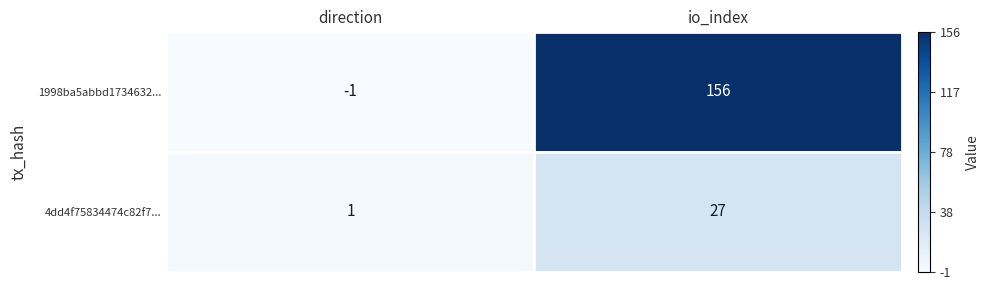

Rank the series by their maximum value, from highest to lowest.

1998ba5abbd1734632..., 4dd4f75834474c82f7...